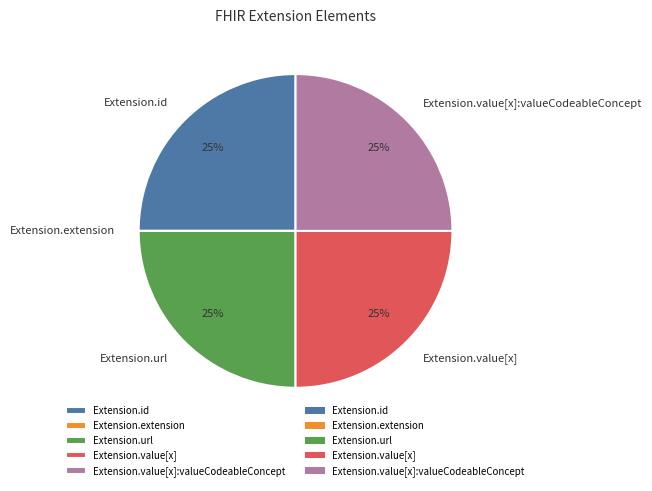

True or false: Extension.id accounts for 25% of the total.

True